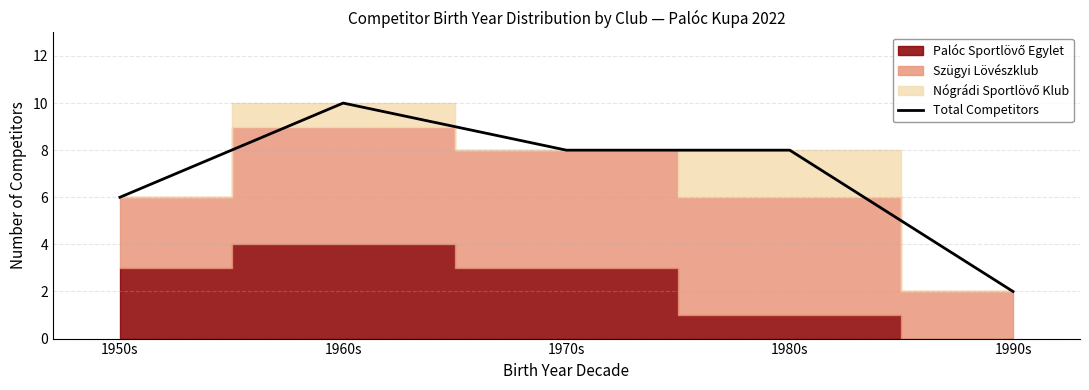

Rank the categories by value from highest to lowest.

1960s, 1970s, 1980s, 1950s, 1990s